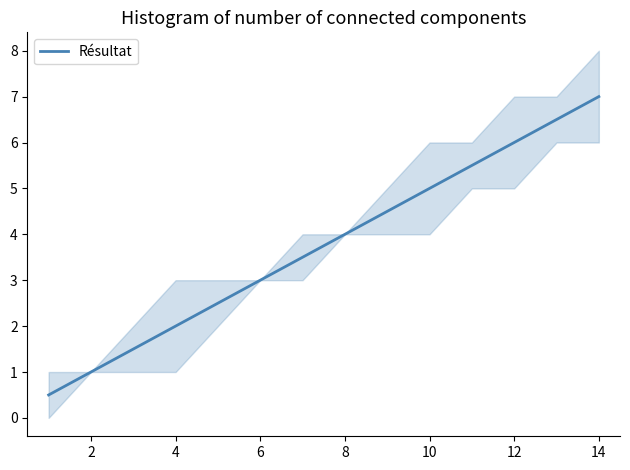

Count the number of categories in the chart.

14